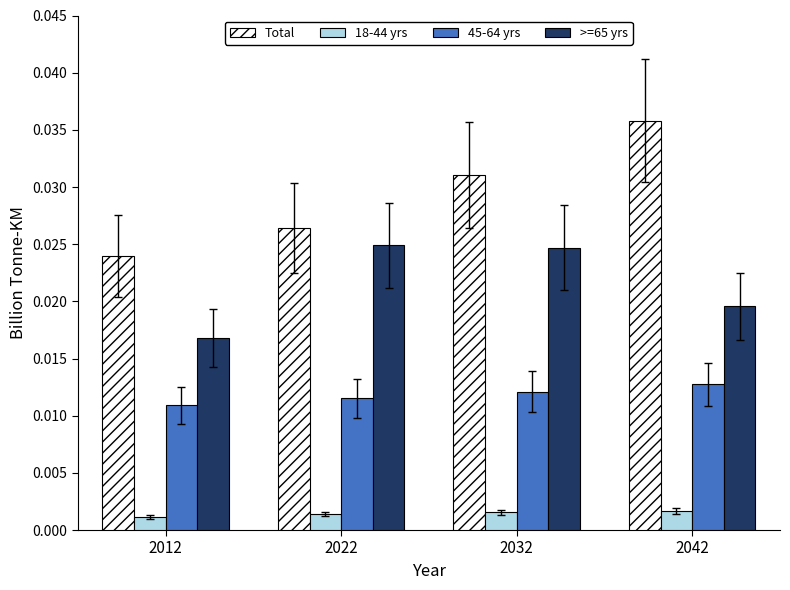

How many bars are there in each group?

4